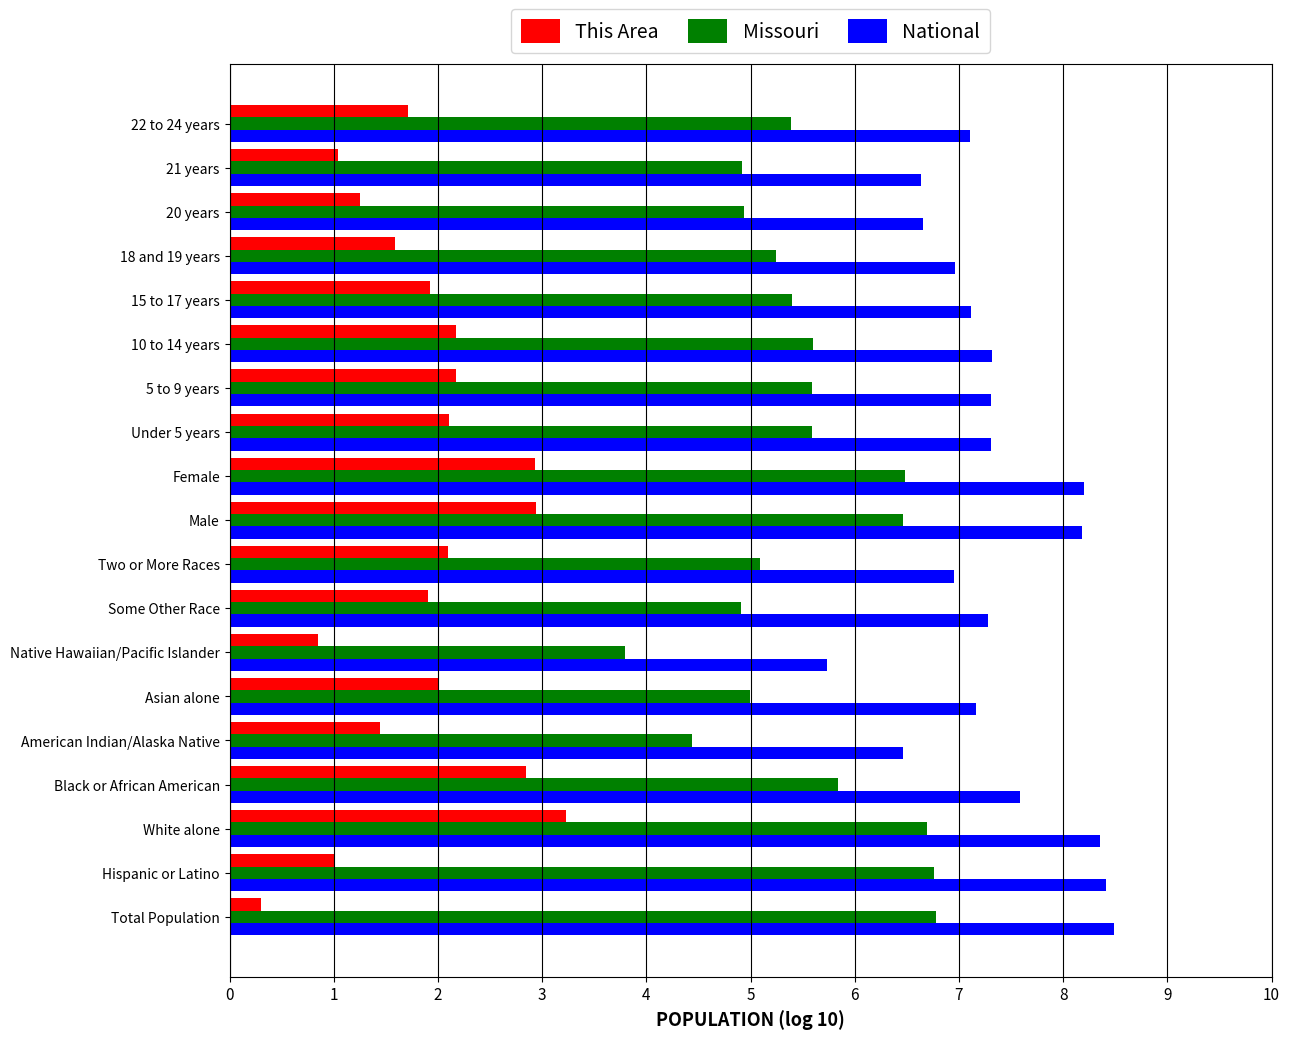

The This Area series shows 2.9 at Male. True or false?

True